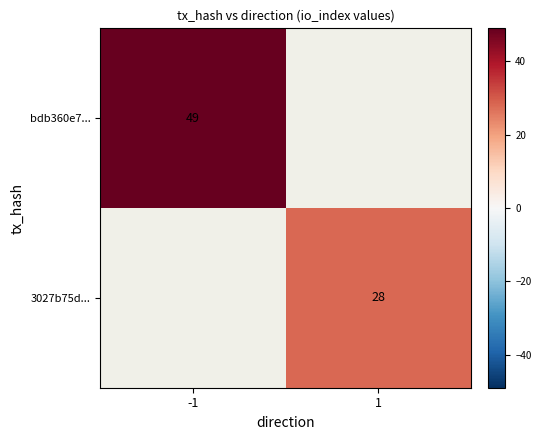

At which category does the chart reach its peak across all series?

-1